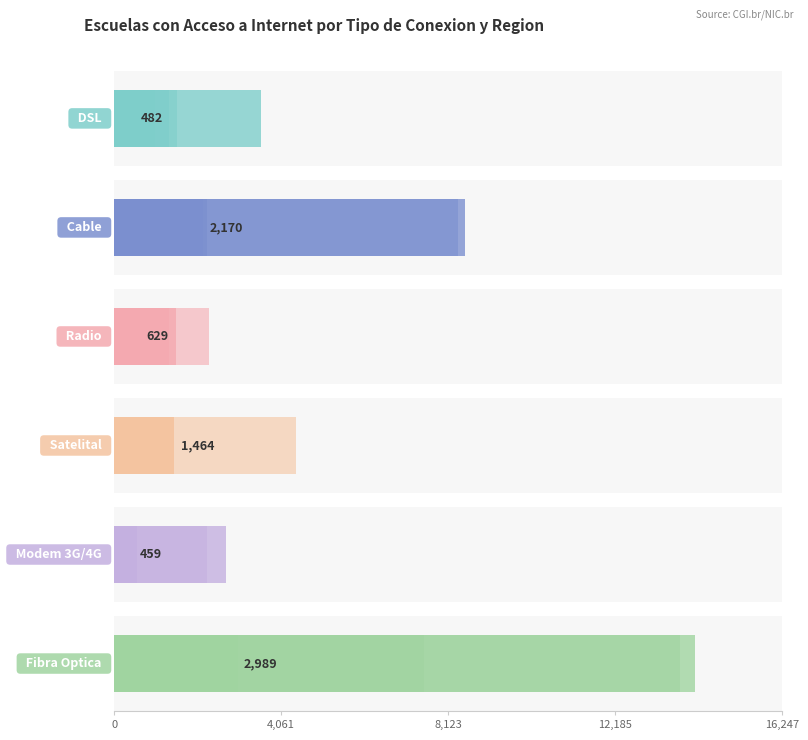

Which series changed the most between Noreste and Centro-Oeste?

Fibra Optica